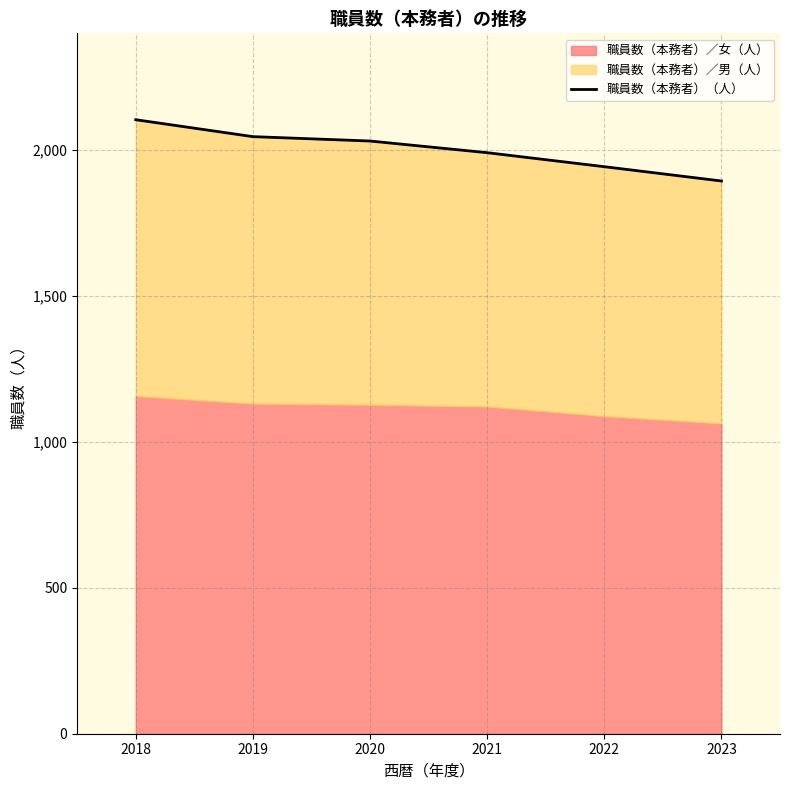

What is the value of the 6th point from the left?

1894